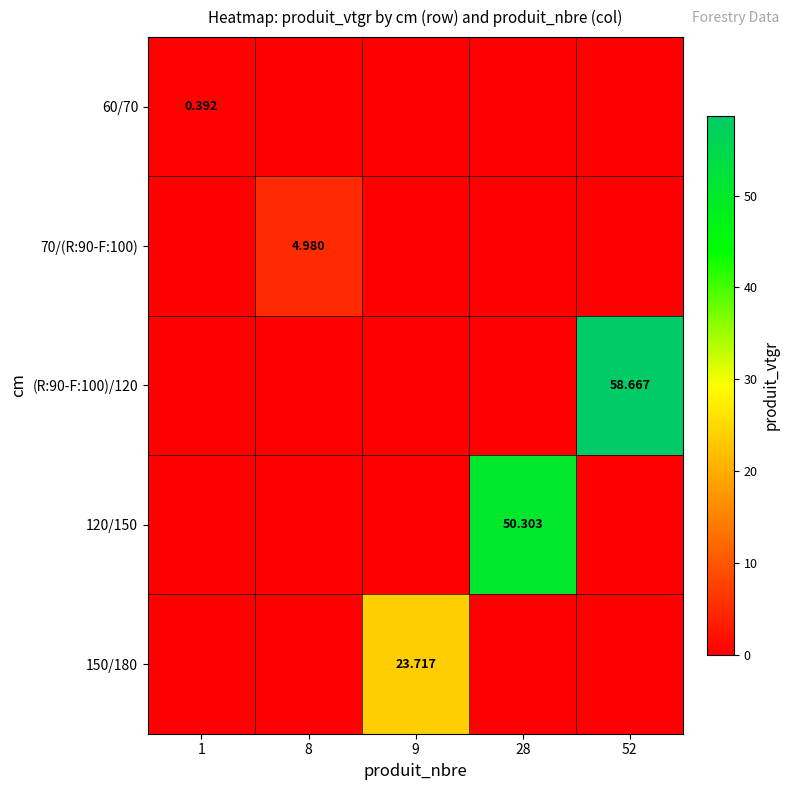

Is the value of 60/70 at 1 greater than the value of 150/180 at 9?

No